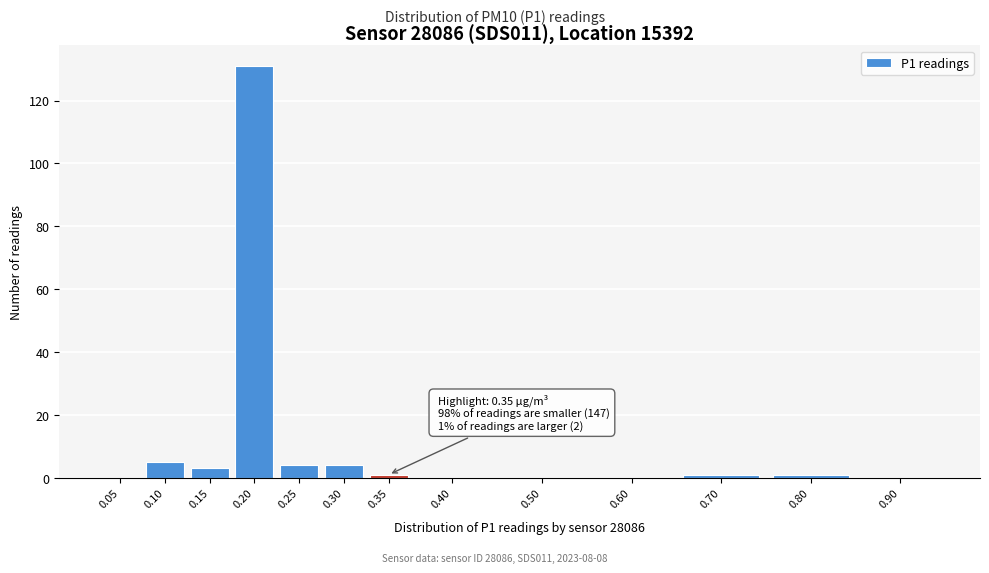

Reading left to right, extract all data points from this chart.

0.05=0	0.10=5	0.15=3	0.20=131	0.25=4	0.30=4	0.35=1	0.40=0	0.50=0	0.60=0	0.70=1	0.80=1	0.90=0